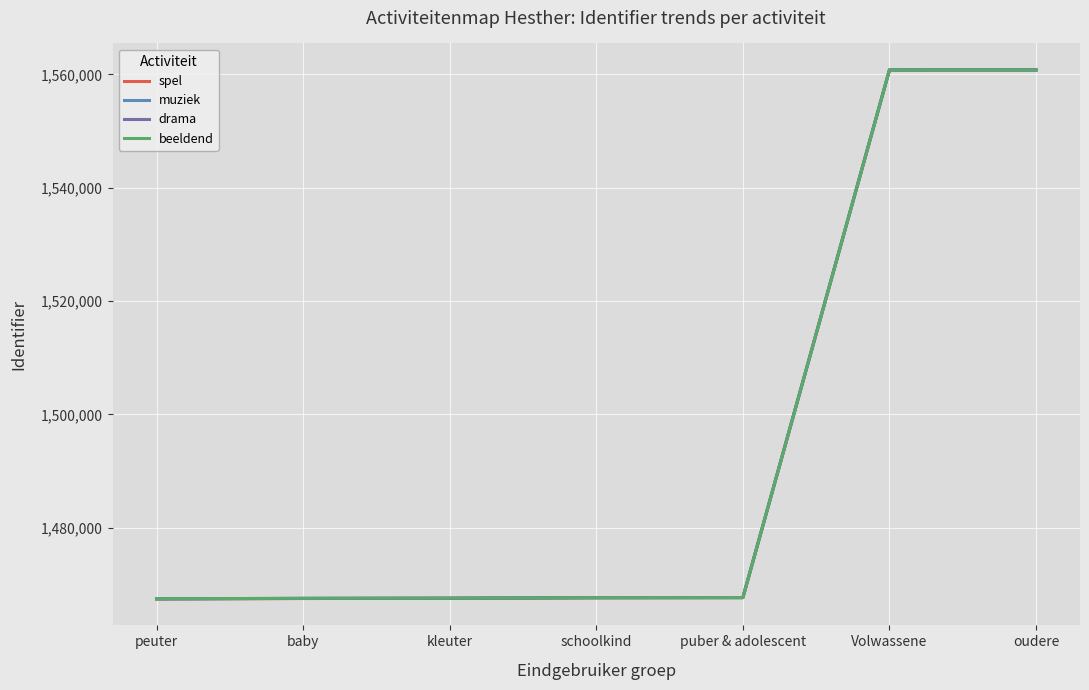

Reading right to left, list all the values displayed in this chart.

spel: 1560784	1560782	1467669	1467652	1467557	1467509	1467437
muziek: 1560785	1560781	1467674	1467654	1467559	1467525	1467447
drama: 1560786	1560780	1467676	1467657	1467561	1467537	1467461
beeldend: 1560787	1560779	1467678	1467658	1467566	1467548	1467473